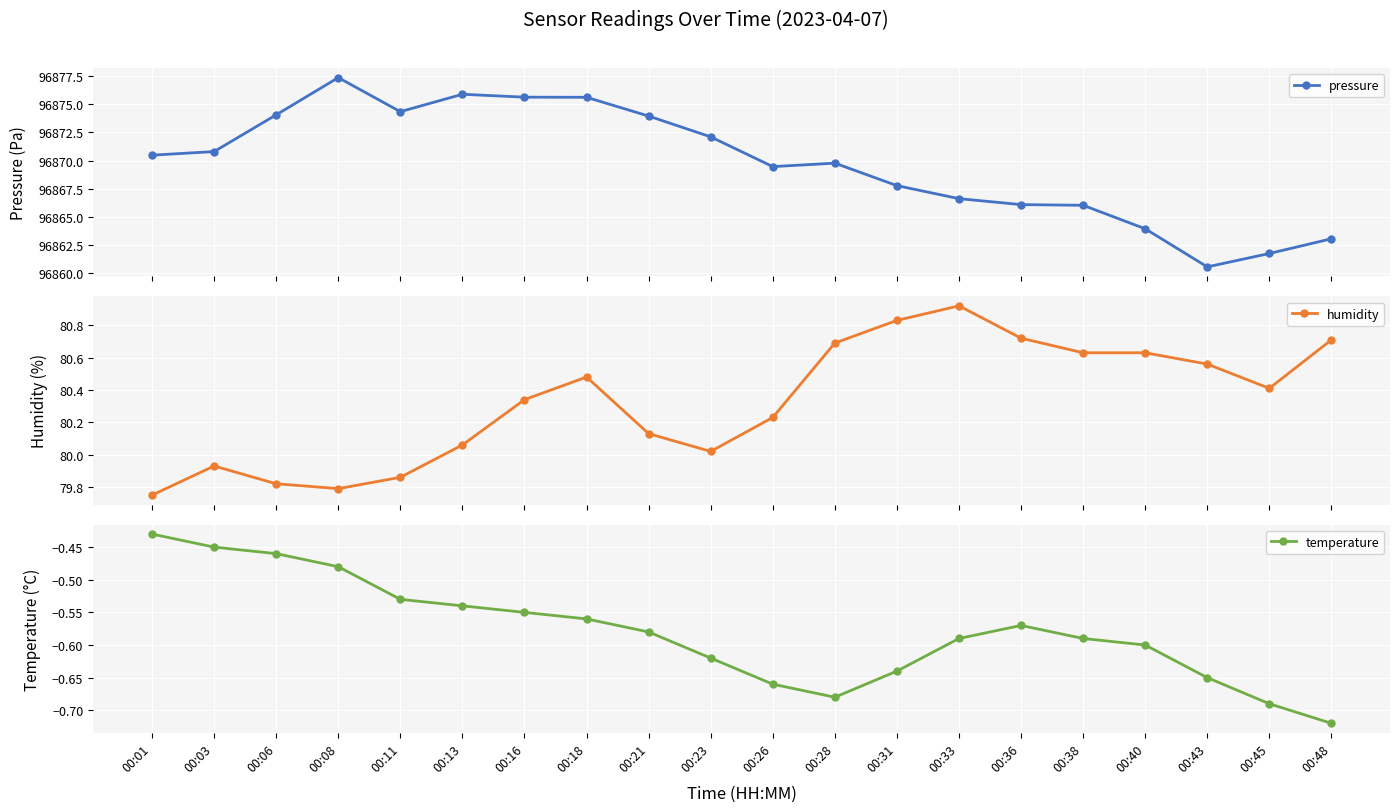

True or false: humidity and temperature cross at least once.

False